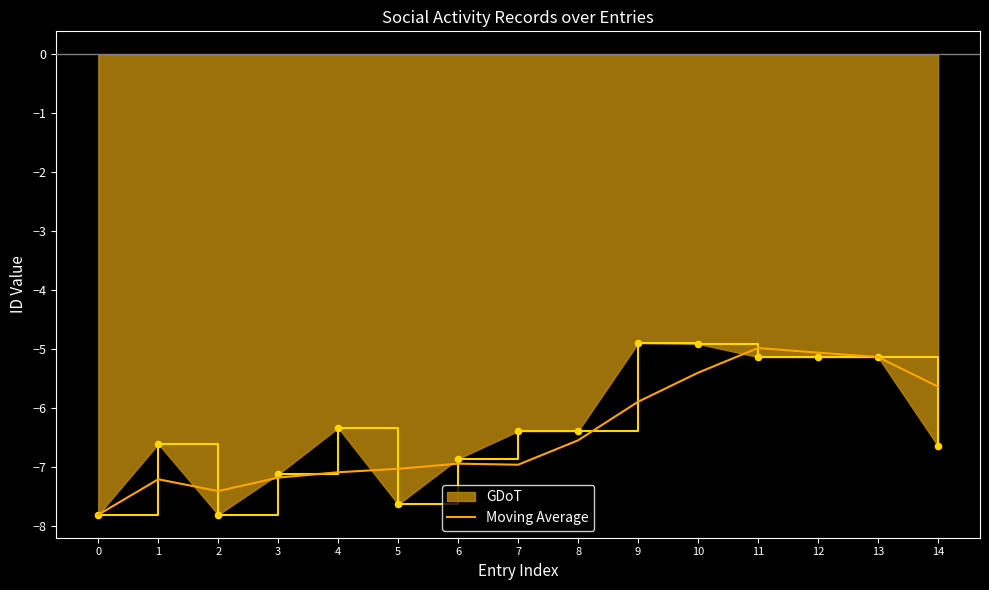

Which has a higher value, 12 or 9?

12